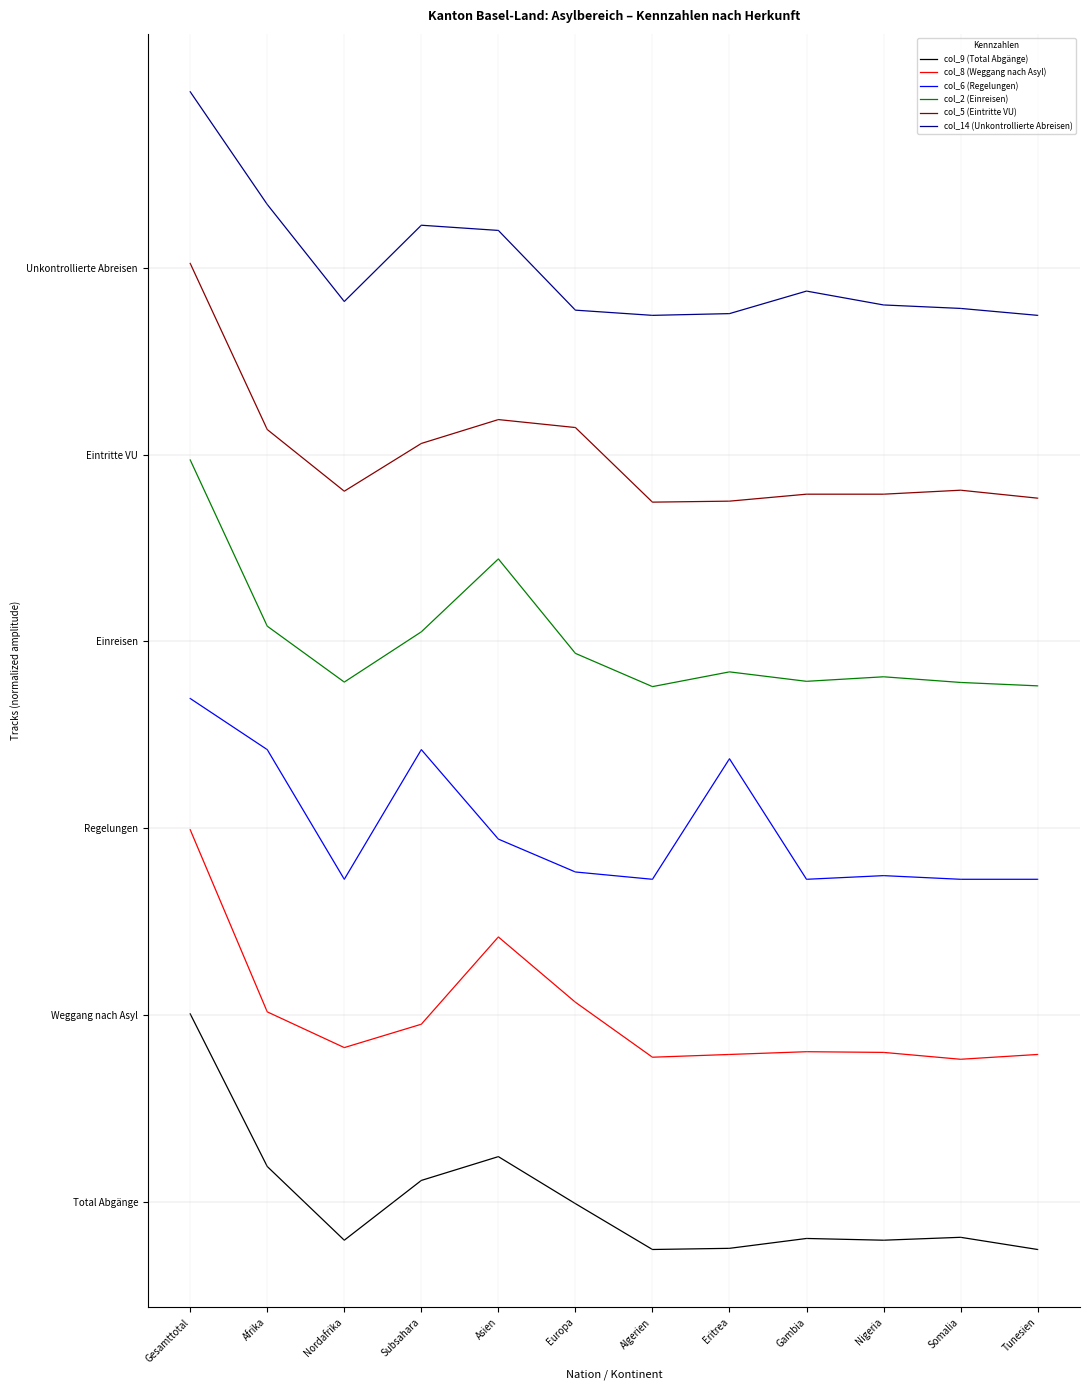

Reading left to right, list all the values displayed in this chart.

col_9 (Total Abgänge): 120.8	22.8	-24.5	13.9	29.2	-1.0	-30.5	-29.7	-23.4	-24.5	-22.6	-30.5
col_8 (Weggang nach Asyl): 239.1	122.1	99.2	114.2	170.2	128.3	93.0	94.8	96.5	96.1	91.7	94.8
col_6 (Regelungen): 323.4	290.5	207.3	290.5	233.1	212.0	207.3	284.7	207.3	209.6	207.3	207.3
col_2 (Einreisen): 476.5	369.8	333.9	366.2	413.0	352.3	331.0	340.5	334.4	337.3	333.7	331.5
col_5 (Eintritte VU): 602.8	496.1	456.5	487.1	502.5	497.4	449.4	450.1	454.6	454.6	457.1	452.0
col_14 (Unkontrollierte Abreisen): 713.0	640.6	578.3	627.3	623.9	572.7	569.4	570.5	585.0	576.1	573.8	569.4